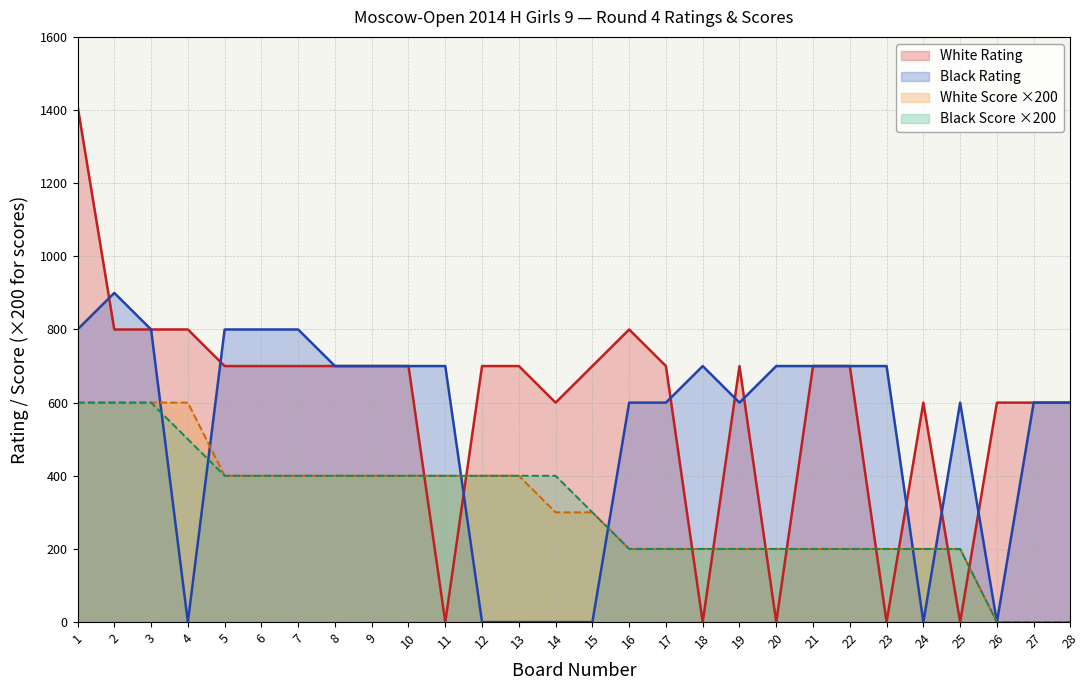

Where is the first local minimum for Black Rating?

4